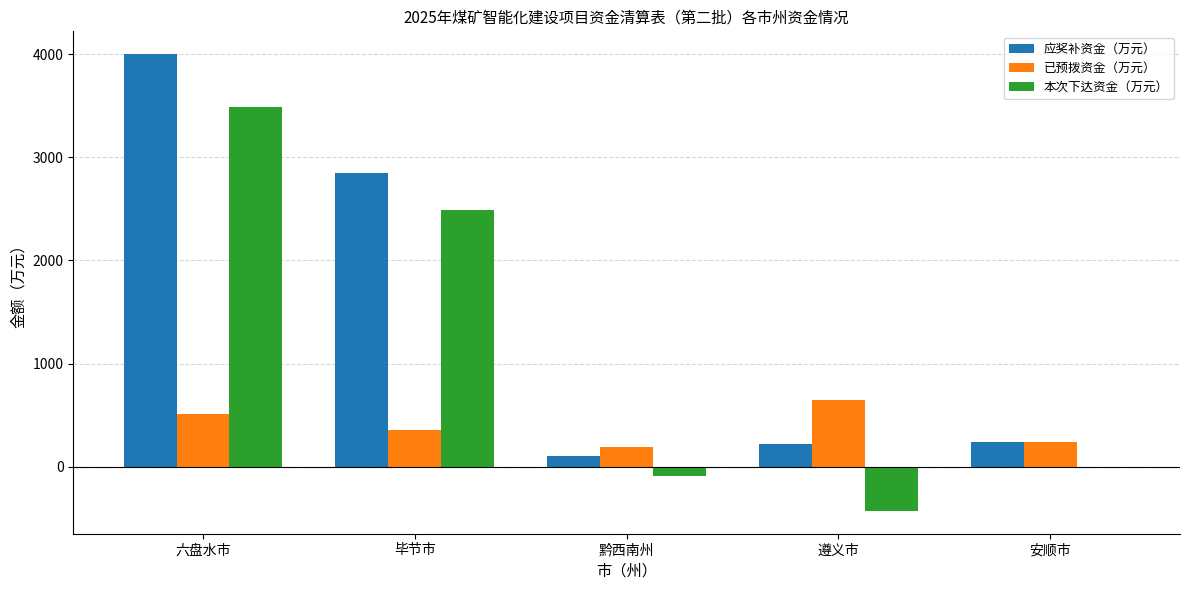

At which category is the sum across all series the highest?

六盘水市